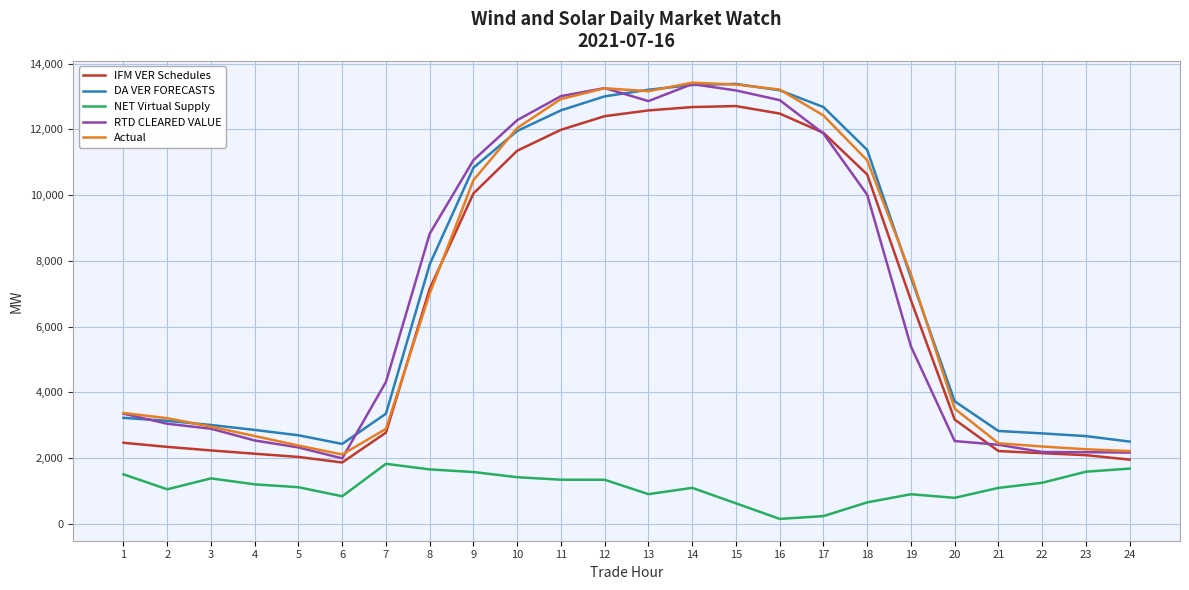

The value of NET Virtual Supply at 1 is 1505.9. True or false?

True